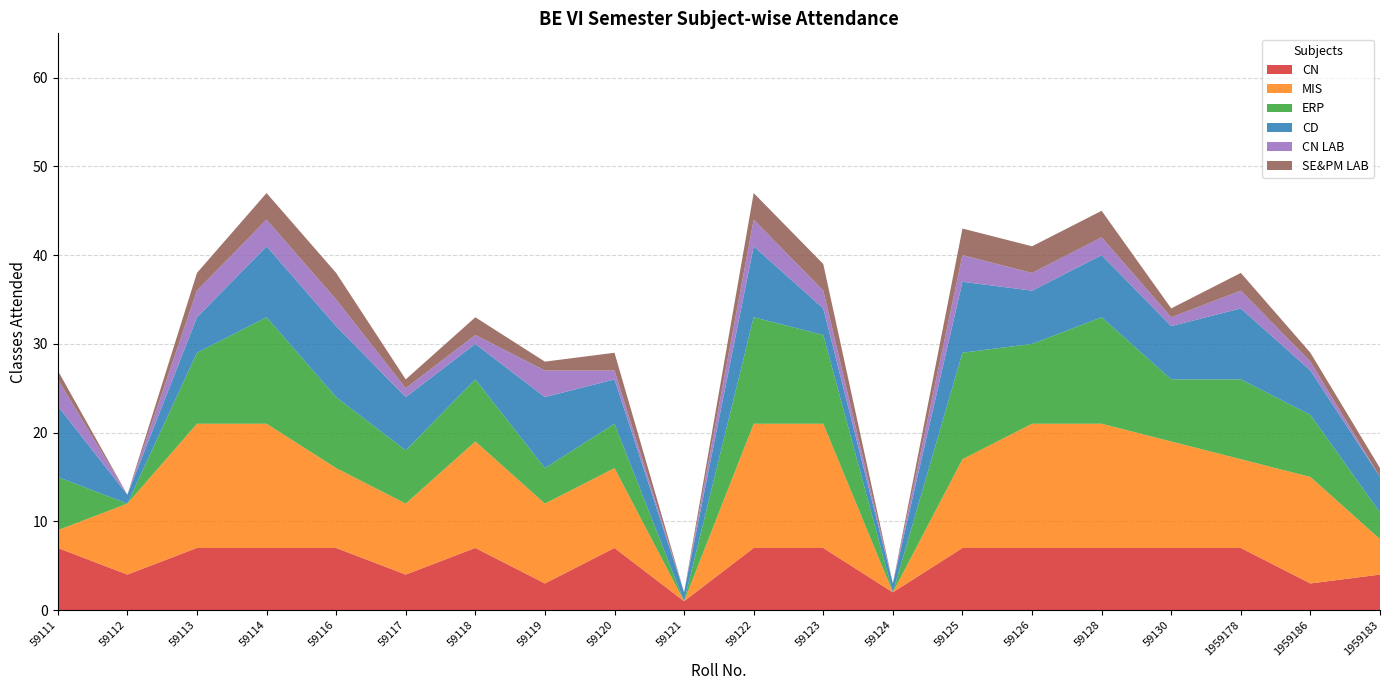

Reading right to left, extract all data points from this chart.

CN: 1959183=4	1959186=3	1959178=7	59130=7	59128=7	59126=7	59125=7	59124=2	59123=7	59122=7	59121=1	59120=7	59119=3	59118=7	59117=4	59116=7	59114=7	59113=7	59112=4	59111=7
MIS: 1959183=4	1959186=12	1959178=10	59130=12	59128=14	59126=14	59125=10	59124=0	59123=14	59122=14	59121=0	59120=9	59119=9	59118=12	59117=8	59116=9	59114=14	59113=14	59112=8	59111=2
ERP: 1959183=3	1959186=7	1959178=9	59130=7	59128=12	59126=9	59125=12	59124=0	59123=10	59122=12	59121=0	59120=5	59119=4	59118=7	59117=6	59116=8	59114=12	59113=8	59112=0	59111=6
CD: 1959183=4	1959186=5	1959178=8	59130=6	59128=7	59126=6	59125=8	59124=1	59123=3	59122=8	59121=1	59120=5	59119=8	59118=4	59117=6	59116=8	59114=8	59113=4	59112=1	59111=8
CN LAB: 1959183=0	1959186=1	1959178=2	59130=1	59128=2	59126=2	59125=3	59124=0	59123=2	59122=3	59121=0	59120=1	59119=3	59118=1	59117=1	59116=3	59114=3	59113=3	59112=0	59111=3
SE&PM LAB: 1959183=1	1959186=1	1959178=2	59130=1	59128=3	59126=3	59125=3	59124=0	59123=3	59122=3	59121=0	59120=2	59119=1	59118=2	59117=1	59116=3	59114=3	59113=2	59112=0	59111=1